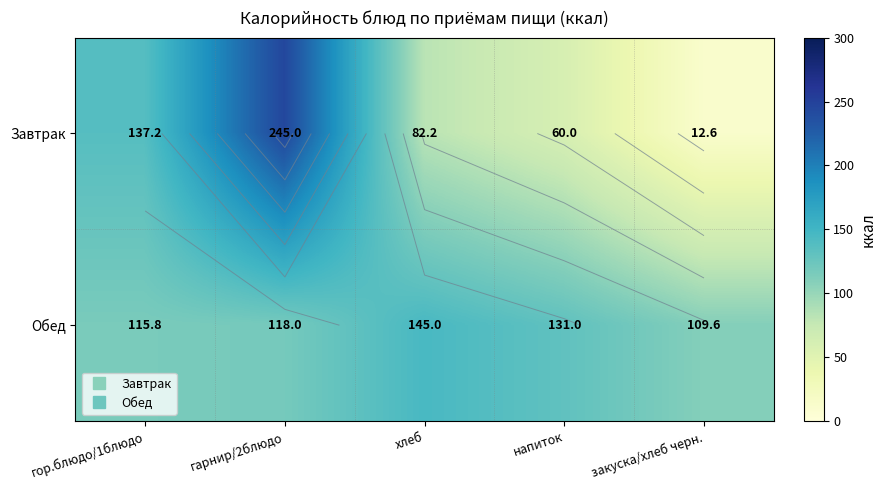

Which category has the lowest value in the Обед series?

закуска/хлеб черн.